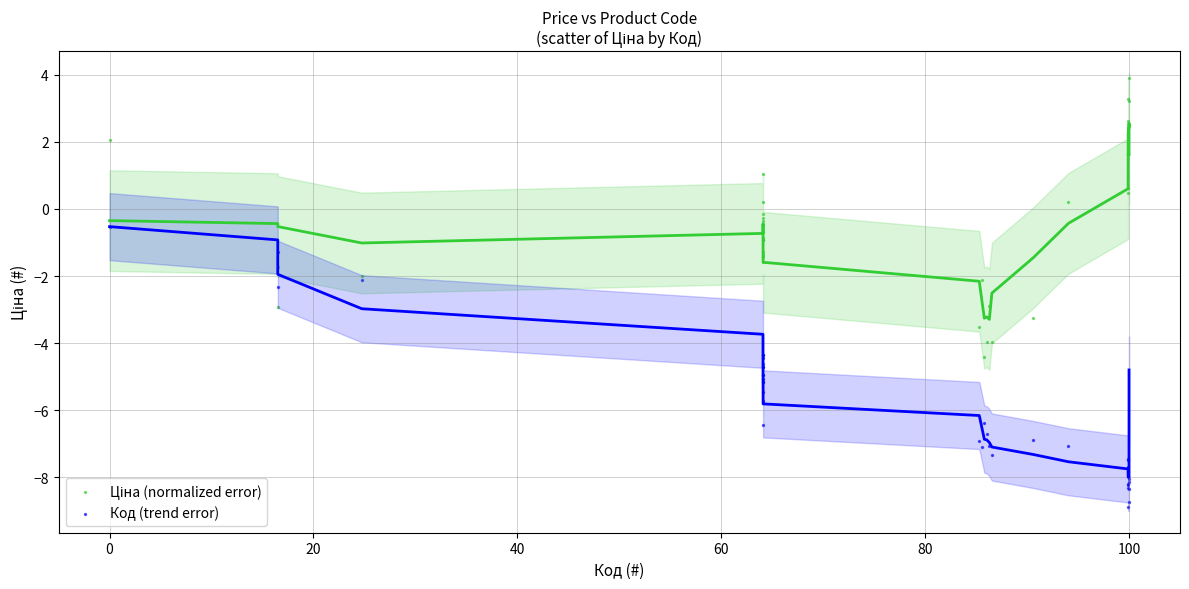

What is the X range (max minus min) for the scatter plot?

100.0